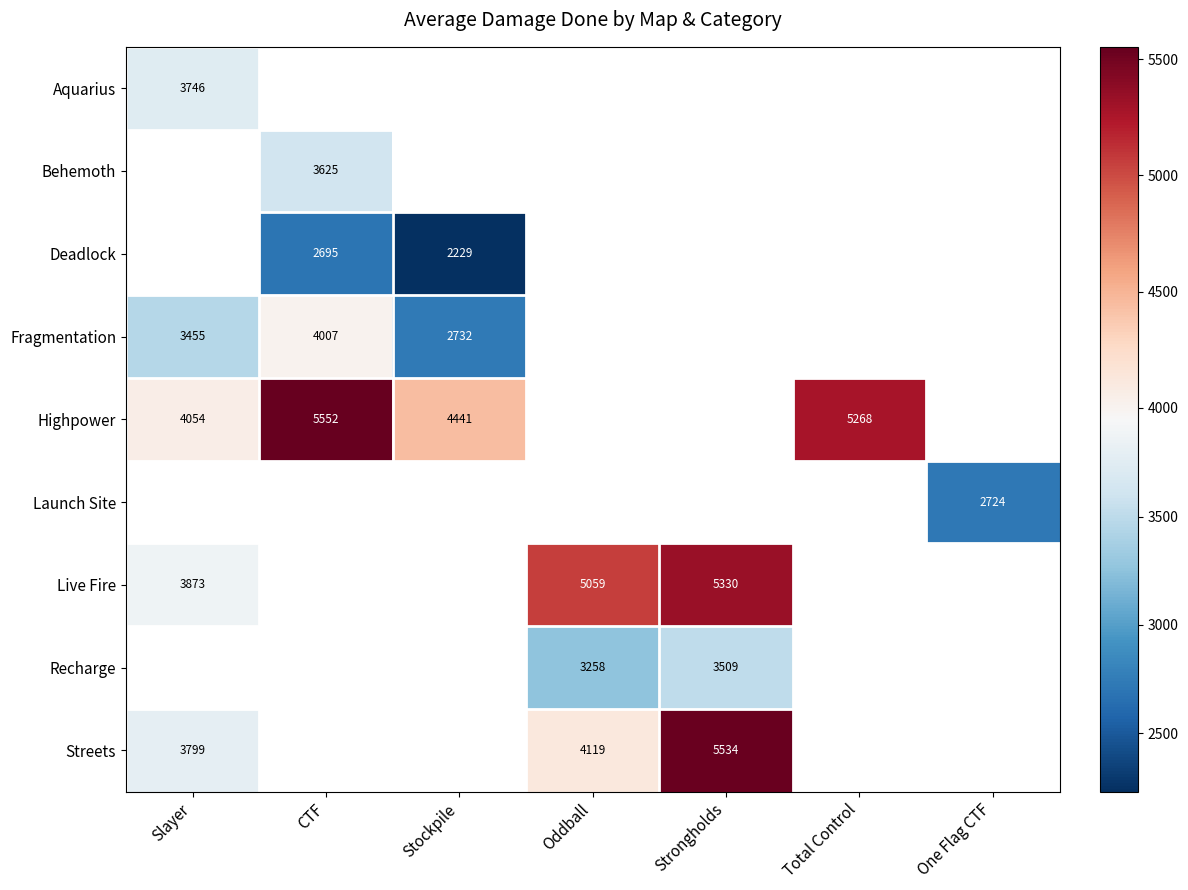

Is it true that Highpower equals 2320.5 at Total Control?

False